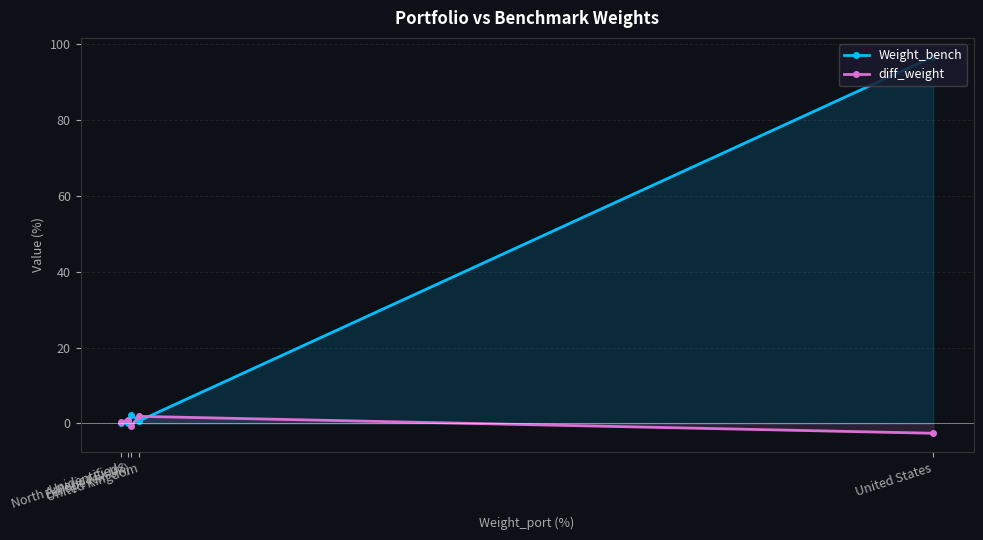

Which series has the largest total across all categories?

Weight_bench